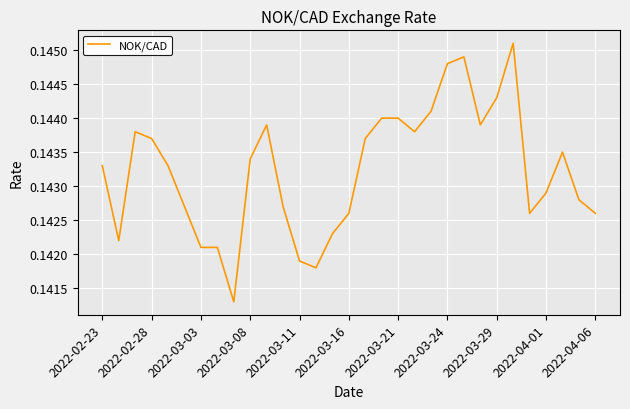

Reading left to right, extract all data points from this chart.

0.1	0.1	0.1	0.1	0.1	0.1	0.1	0.1	0.1	0.1	0.1	0.1	0.1	0.1	0.1	0.1	0.1	0.1	0.1	0.1	0.1	0.1	0.1	0.1	0.1	0.1	0.1	0.1	0.1	0.1	0.1